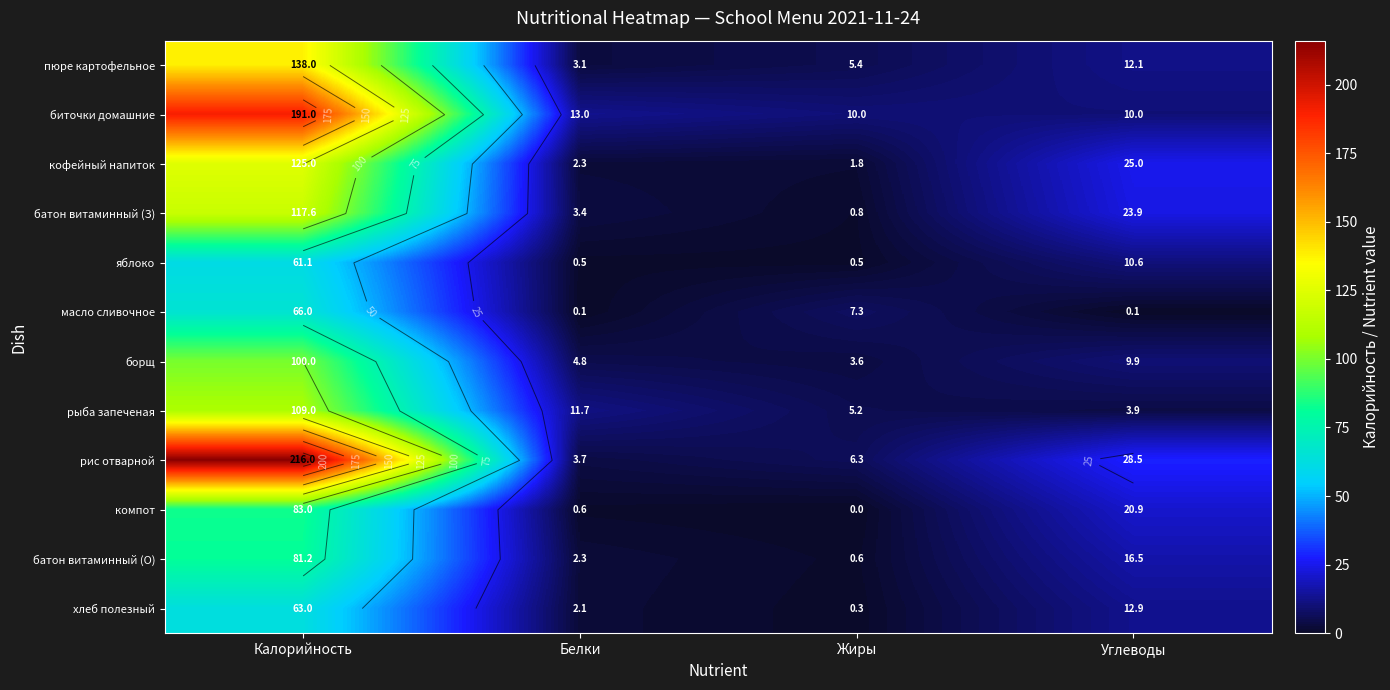

What is the difference between the second highest and second lowest values in the хлеб полезный series?

10.8